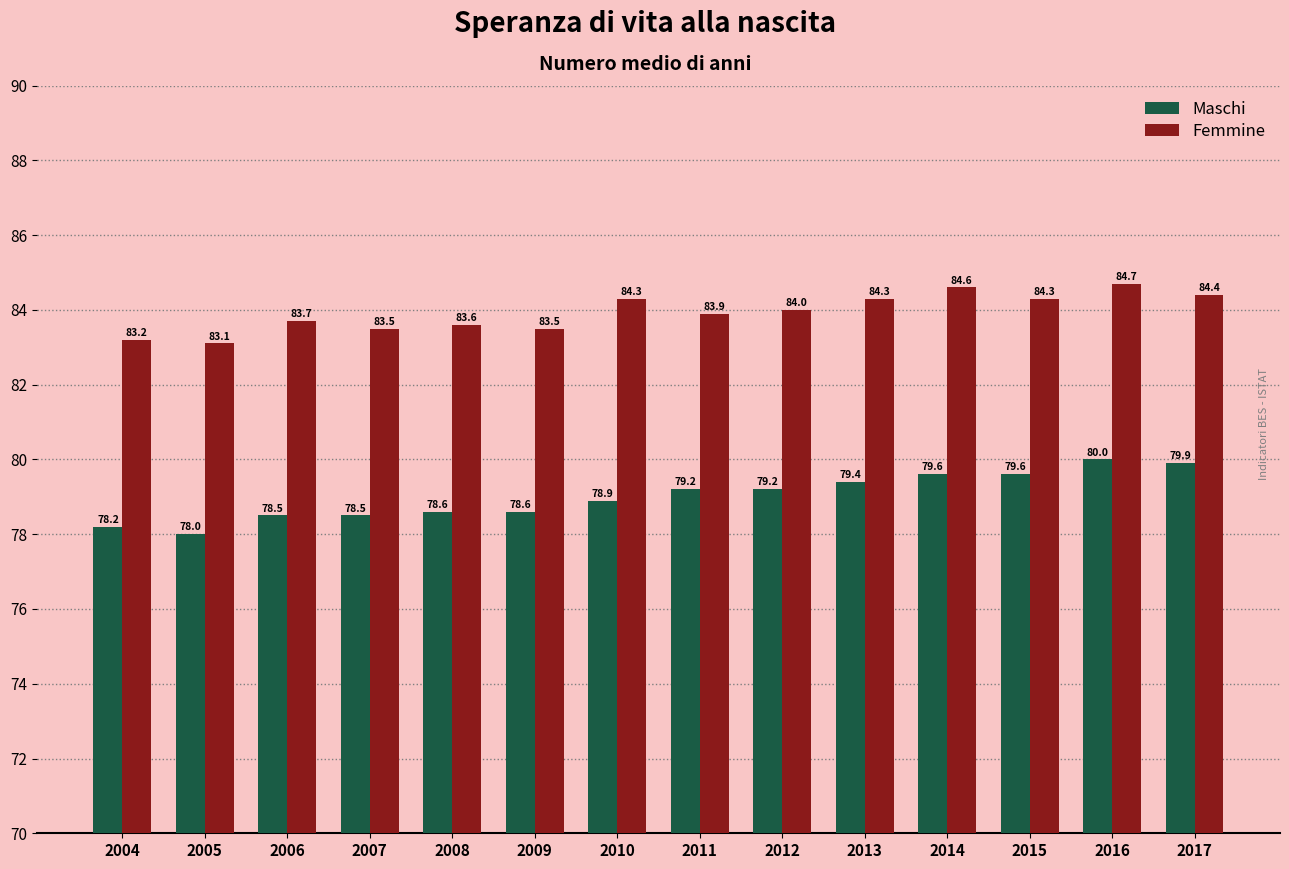

Which series changed the most between 2006 and 2009?

Femmine